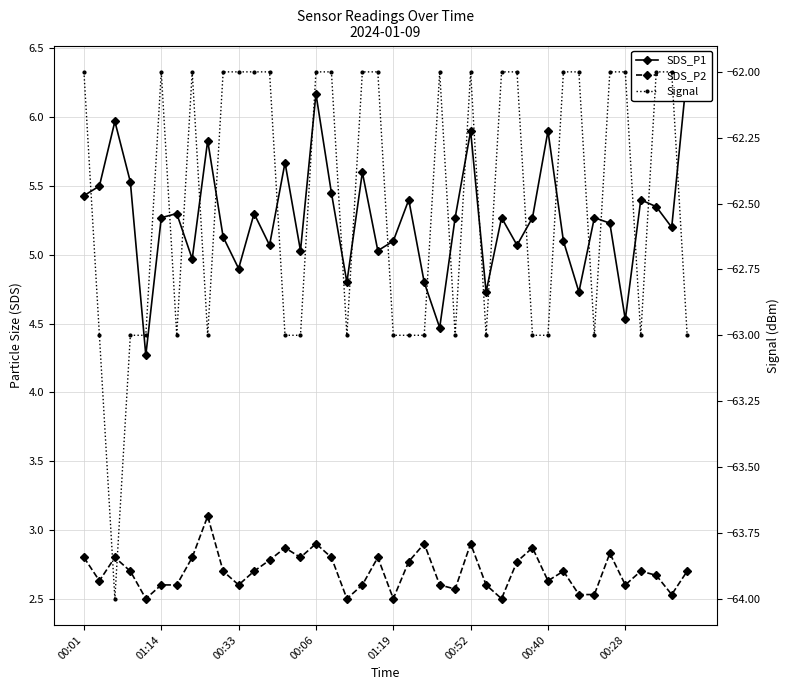

What is the minimum value shown in the chart?

-64.0